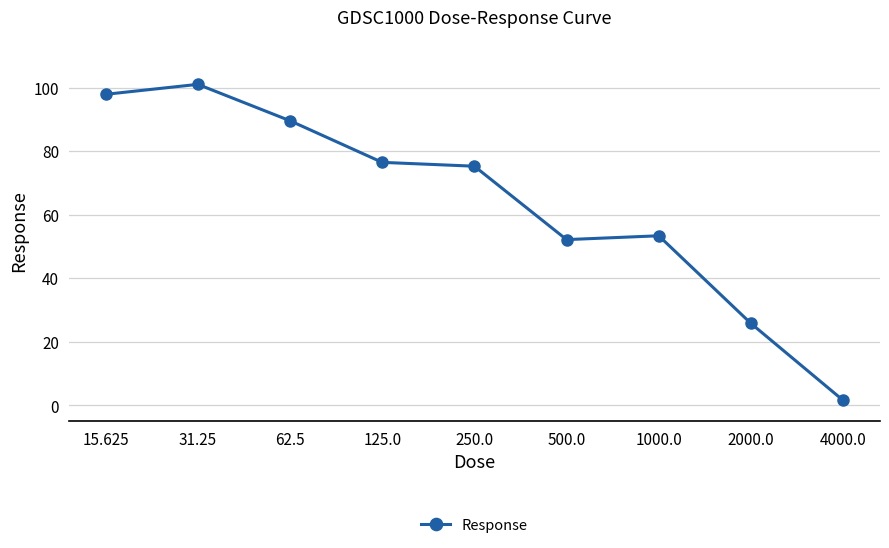

How many lines are shown in the chart?

1